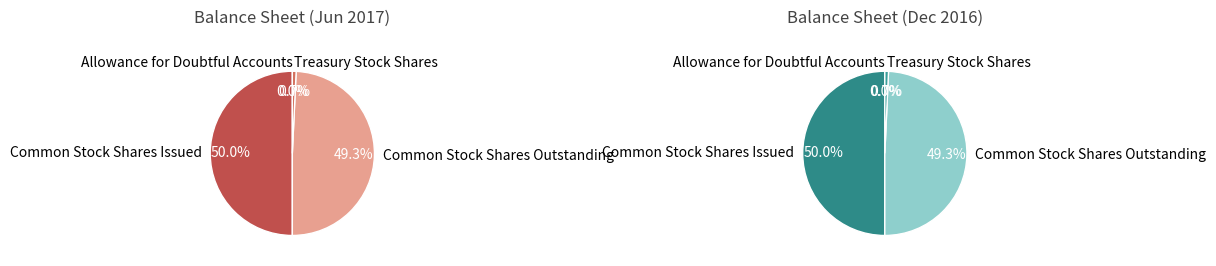

What is the ratio of the value at Common Stock Shares Issued to the value at Treasury Stock Shares?

67.1